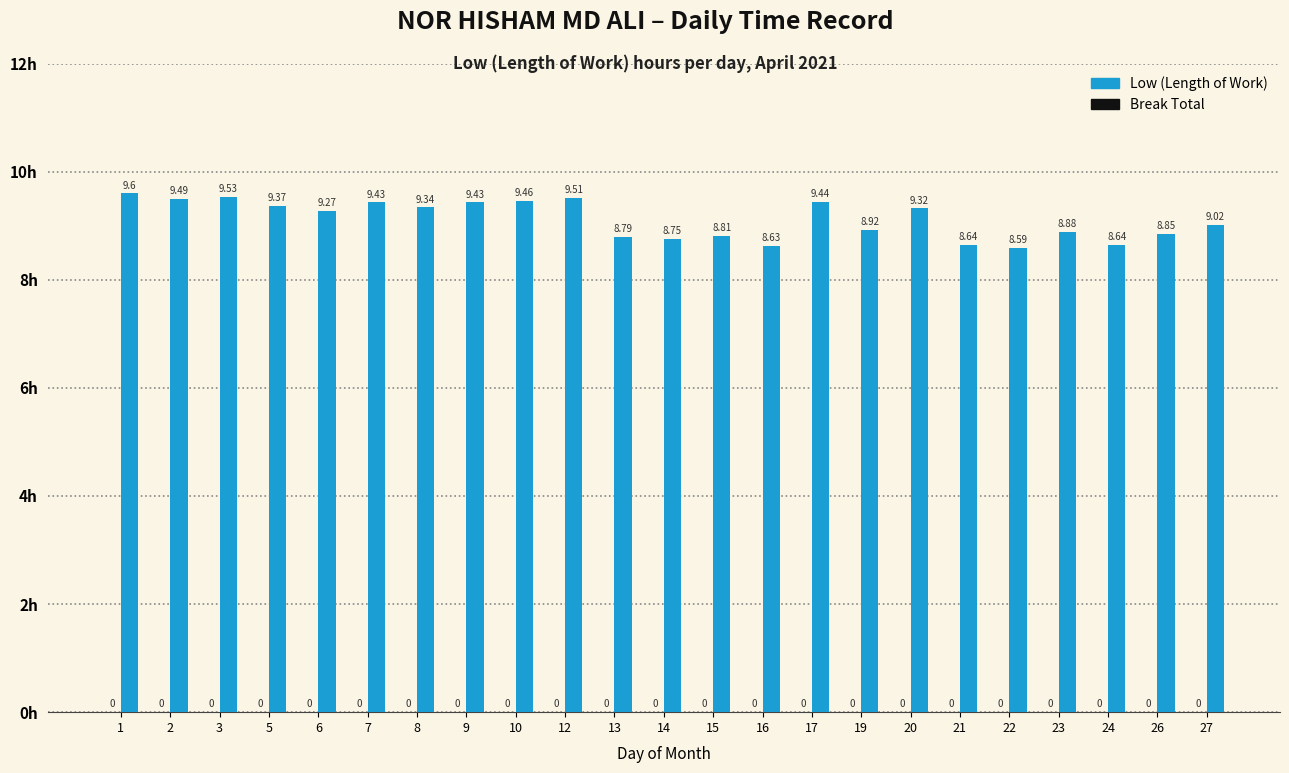

Approximately how many times larger is the value at 13 compared to 22?

1.0